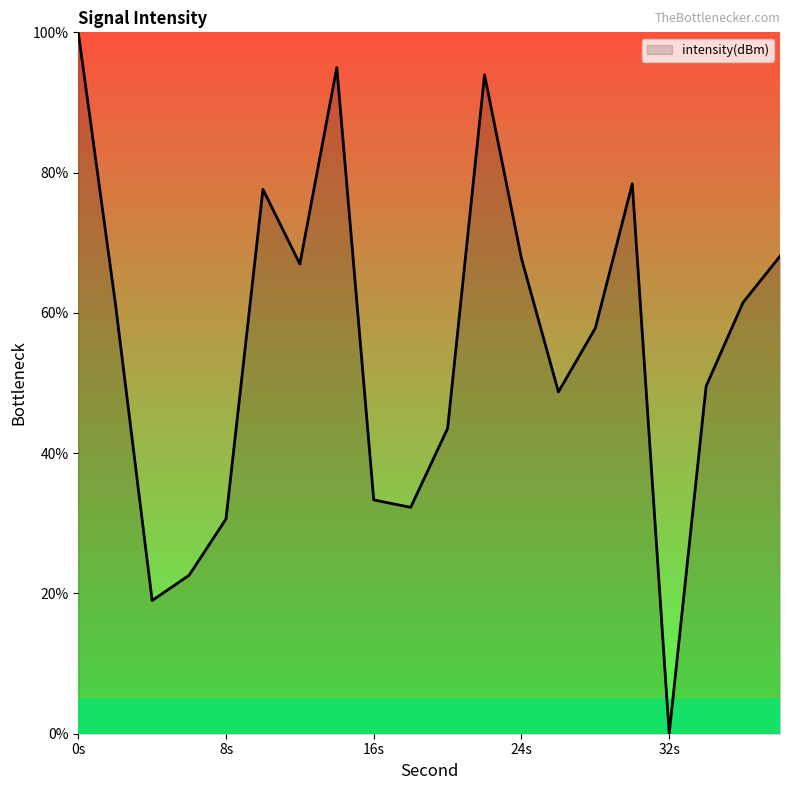

What is the difference between the maximum and minimum values?

100.0